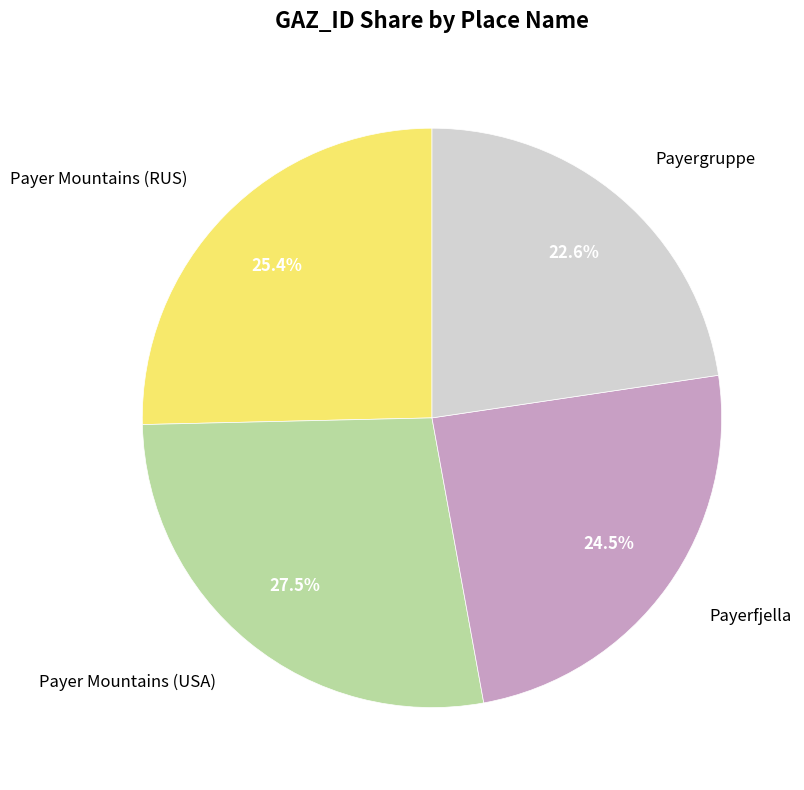

True or false: Payerfjella accounts for 35% of the total.

False